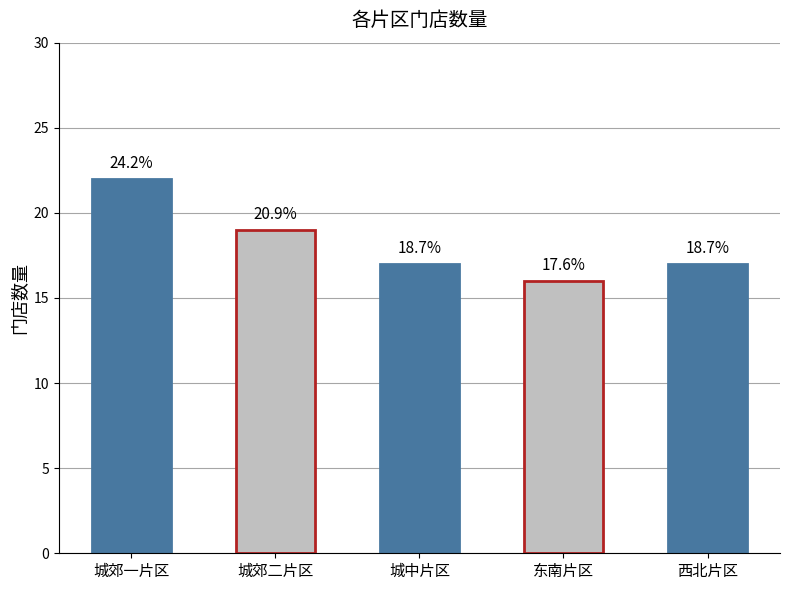

What is the average value?

18